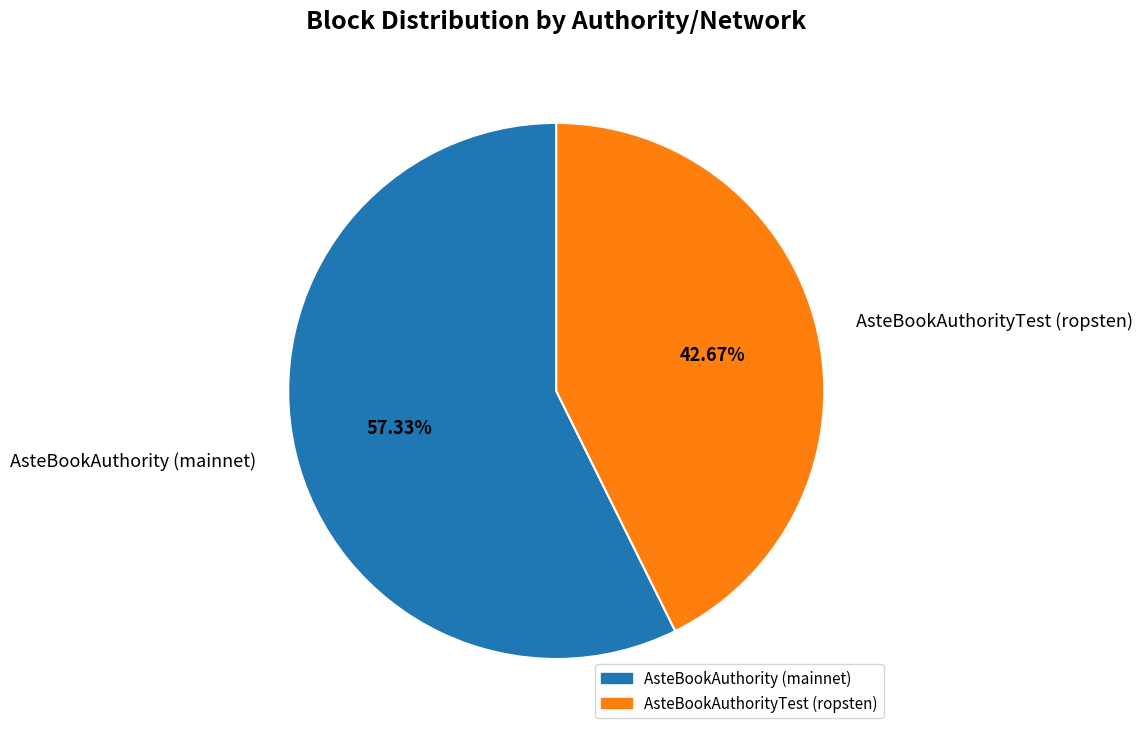

Is the sum of AsteBookAuthorityTest (ropsten) and AsteBookAuthority (mainnet) greater than half?

Yes